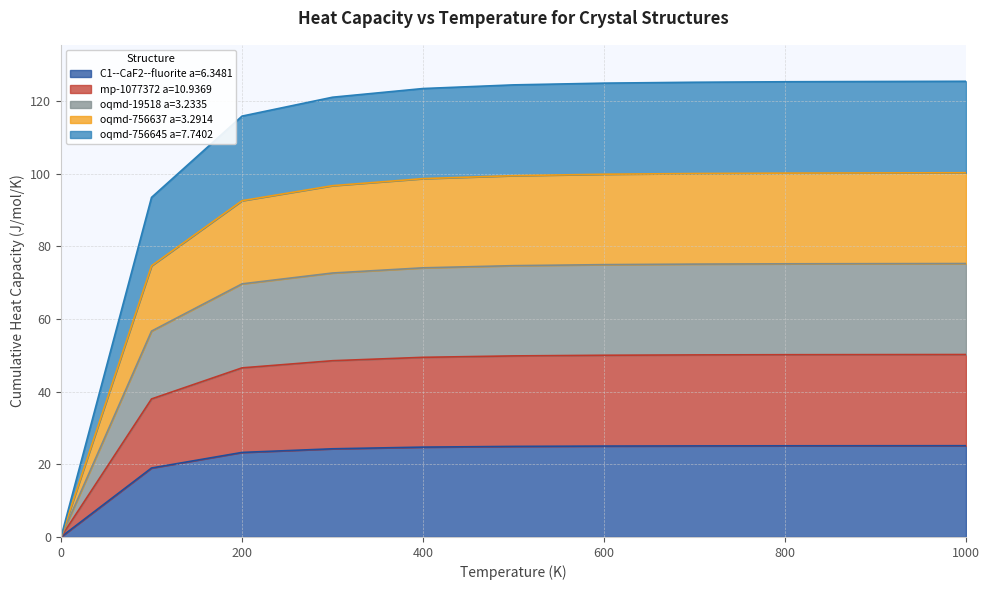

Which series has the largest range (max minus min)?

oqmd-756637 a=3.2914